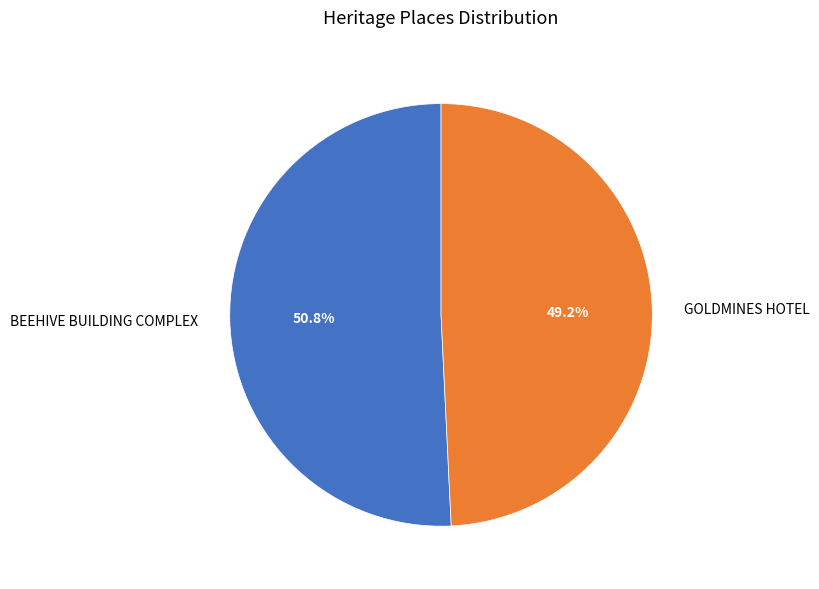

To the nearest percent, what is the difference between the GOLDMINES HOTEL and BEEHIVE BUILDING COMPLEX slice percentages?

2%